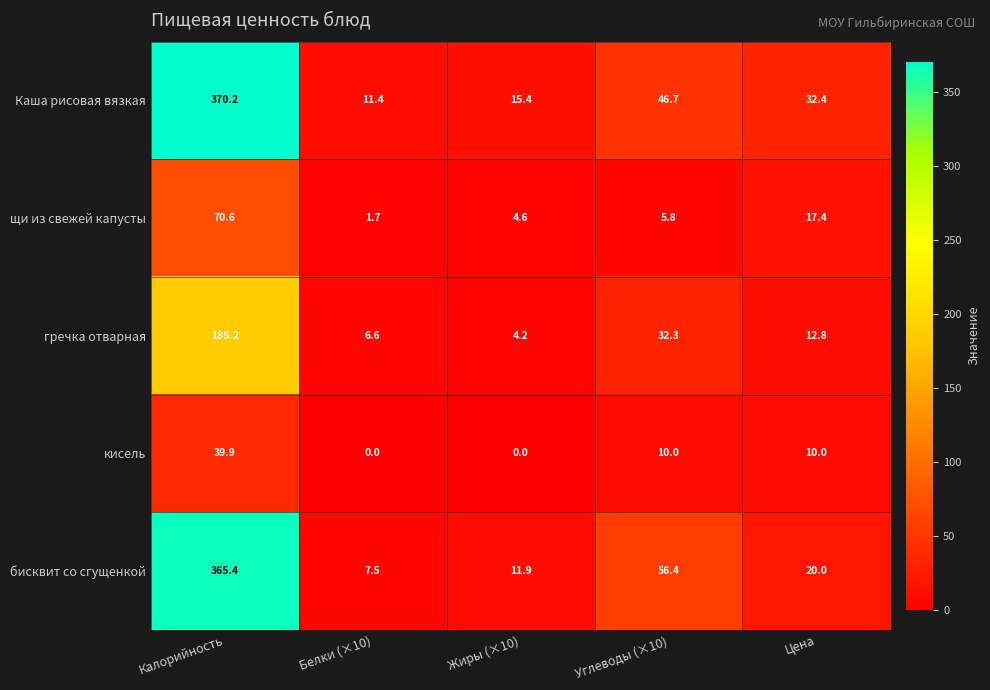

What is the difference between the highest and lowest values at Углеводы (×10)?

50.6